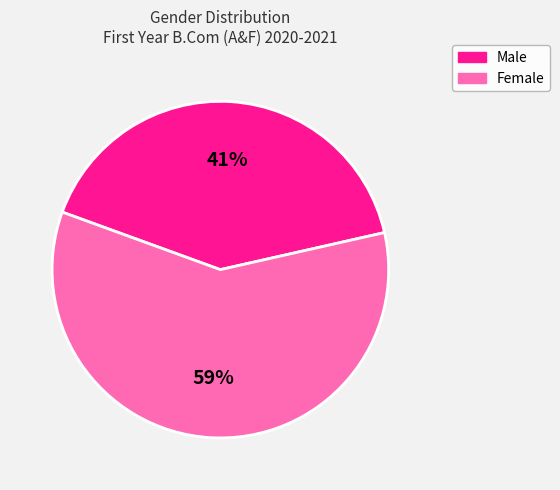

Combined, do Female and Male account for over 50%?

Yes